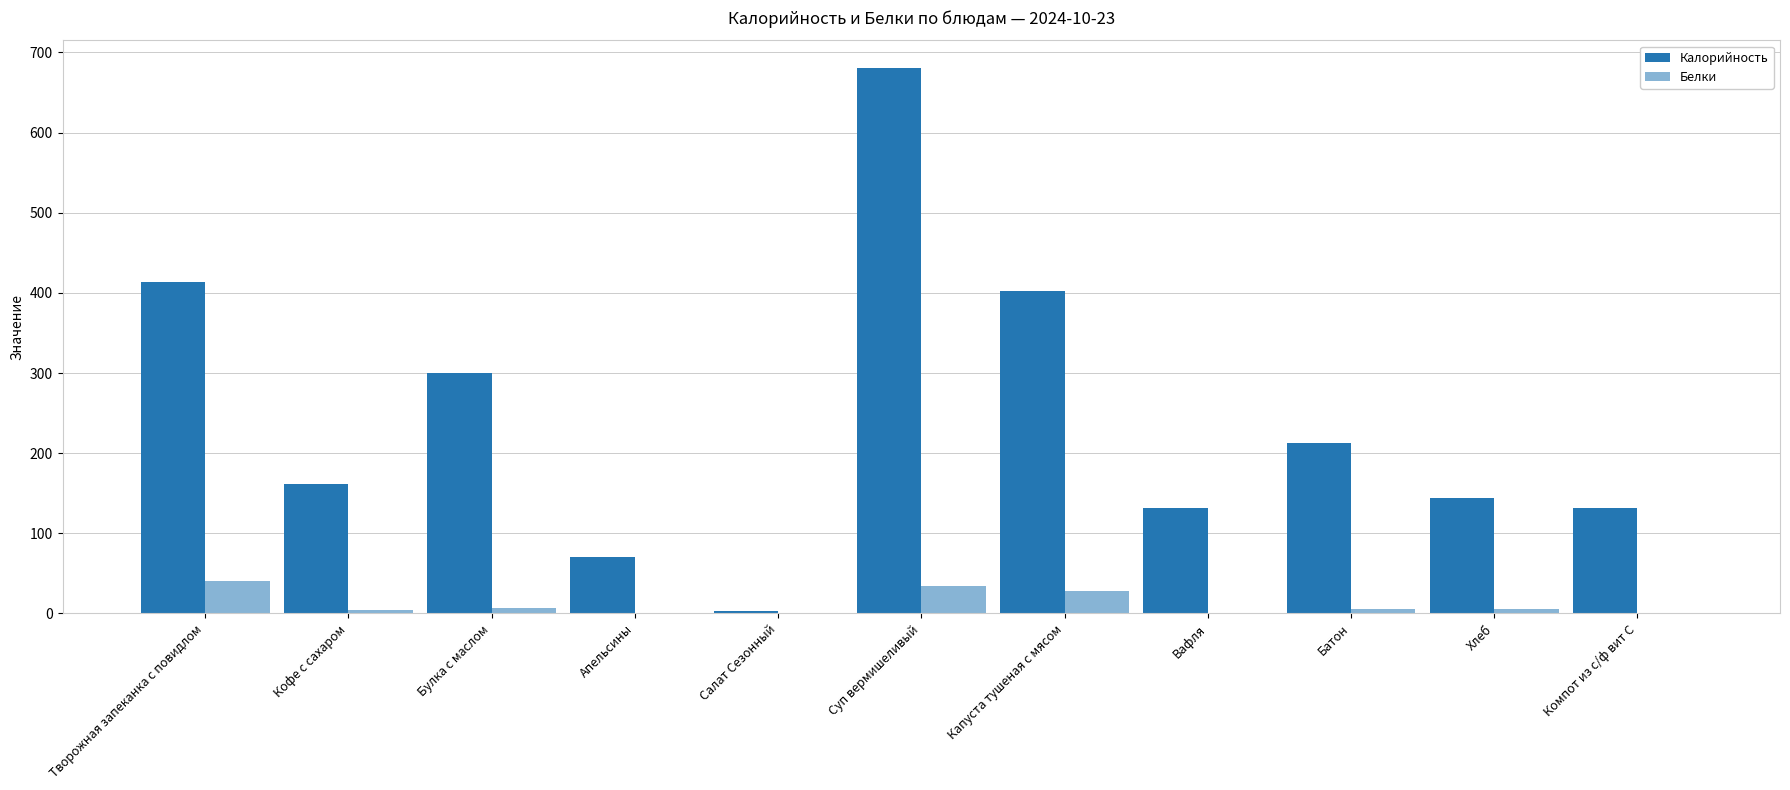

List the series in order of their peak value, highest first.

Калорийность, Белки